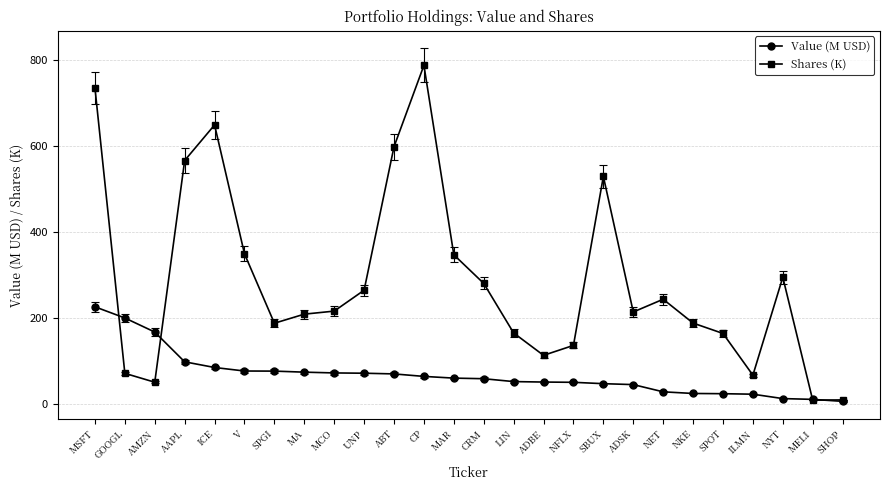

What is the label of the 9th point from the left?

MCO